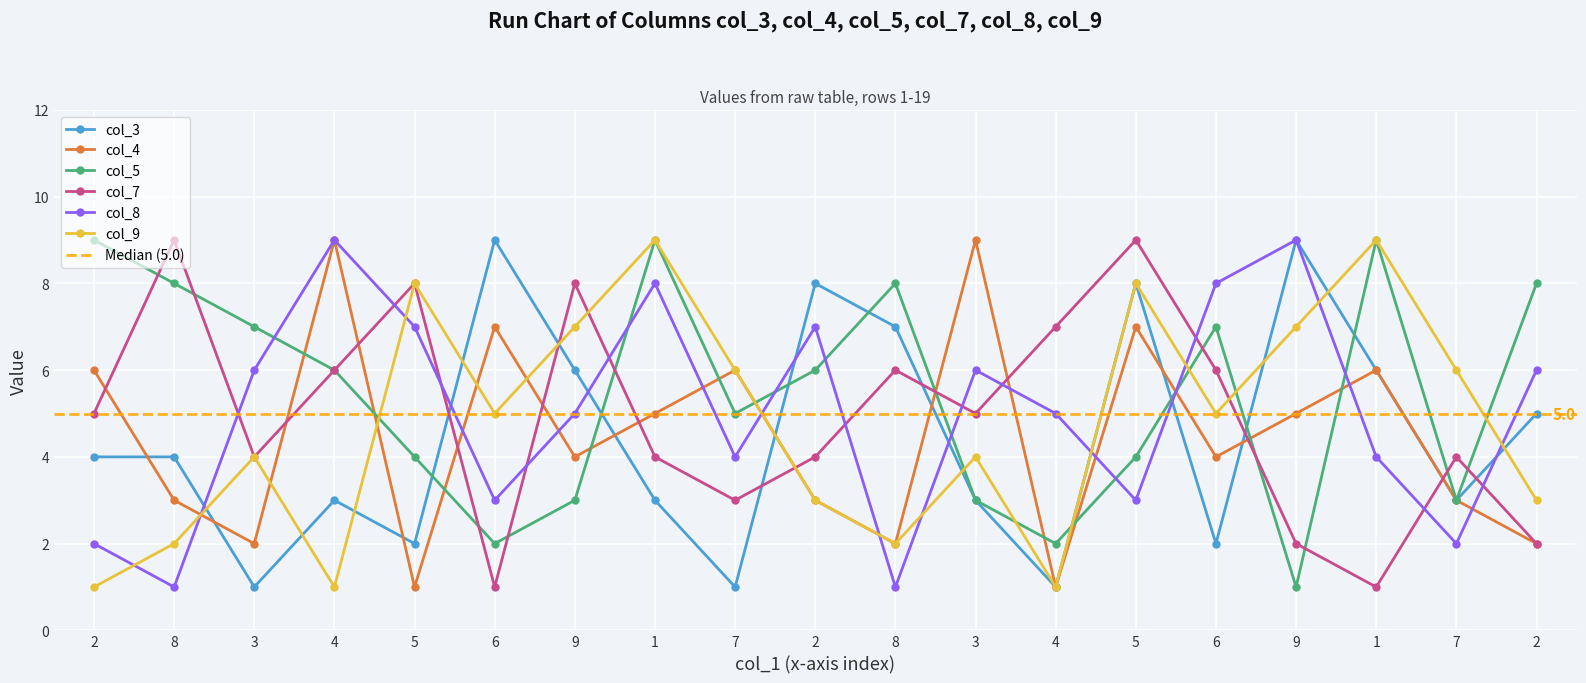

Reading left to right, list all the values displayed in this chart.

col_3: 4	4	1	3	2	9	6	3	1	8	7	3	1	8	2	9	6	3	5
col_4: 6	3	2	9	1	7	4	5	6	3	2	9	1	7	4	5	6	3	2
col_5: 9	8	7	6	4	2	3	9	5	6	8	3	2	4	7	1	9	3	8
col_7: 5	9	4	6	8	1	8	4	3	4	6	5	7	9	6	2	1	4	2
col_8: 2	1	6	9	7	3	5	8	4	7	1	6	5	3	8	9	4	2	6
col_9: 1	2	4	1	8	5	7	9	6	3	2	4	1	8	5	7	9	6	3